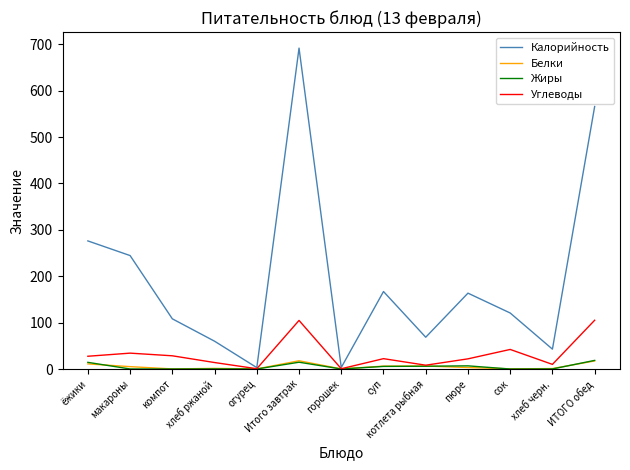

What position from the left is хлеб черн.?

12